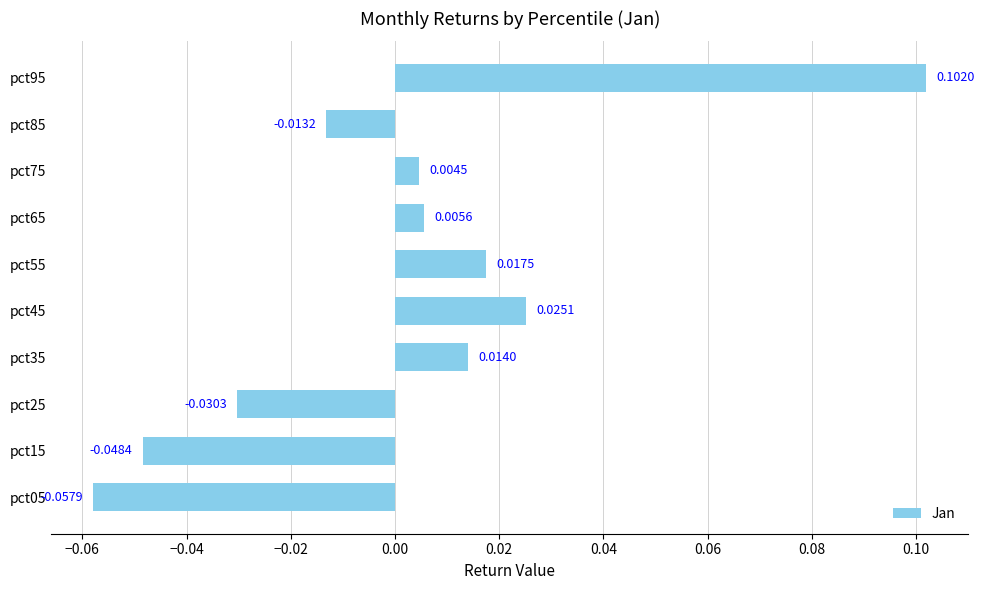

Between pct25 and pct45, which is larger?

pct45